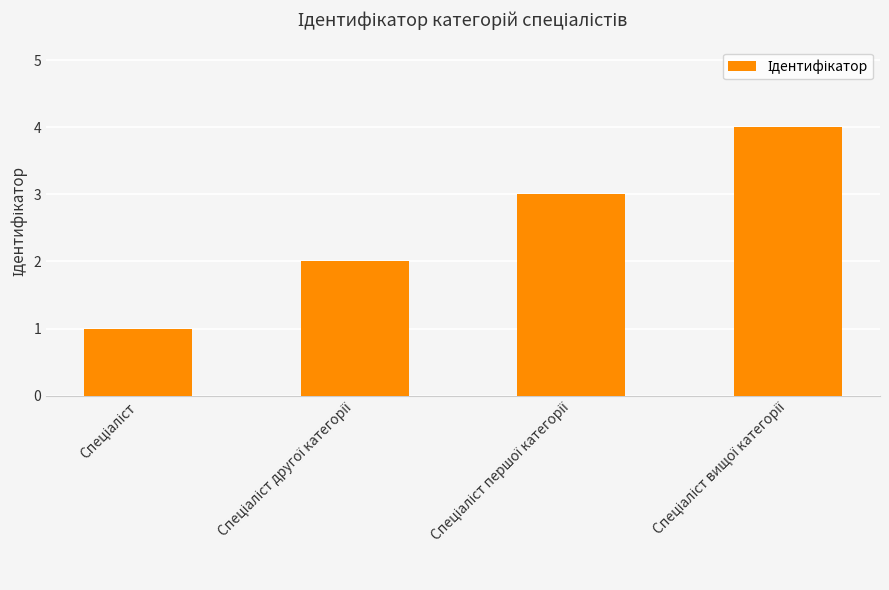

What is the sum of all values?

10